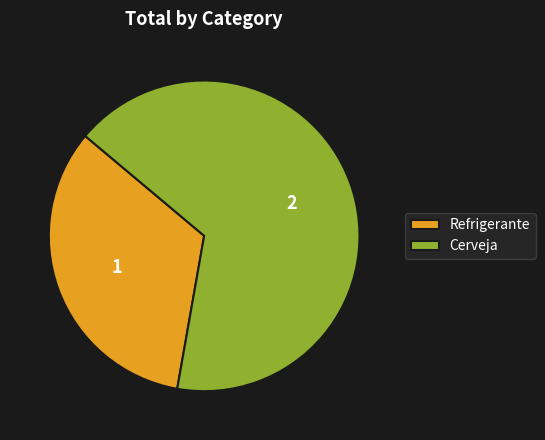

Is the sum of Refrigerante and Cerveja greater than half?

Yes